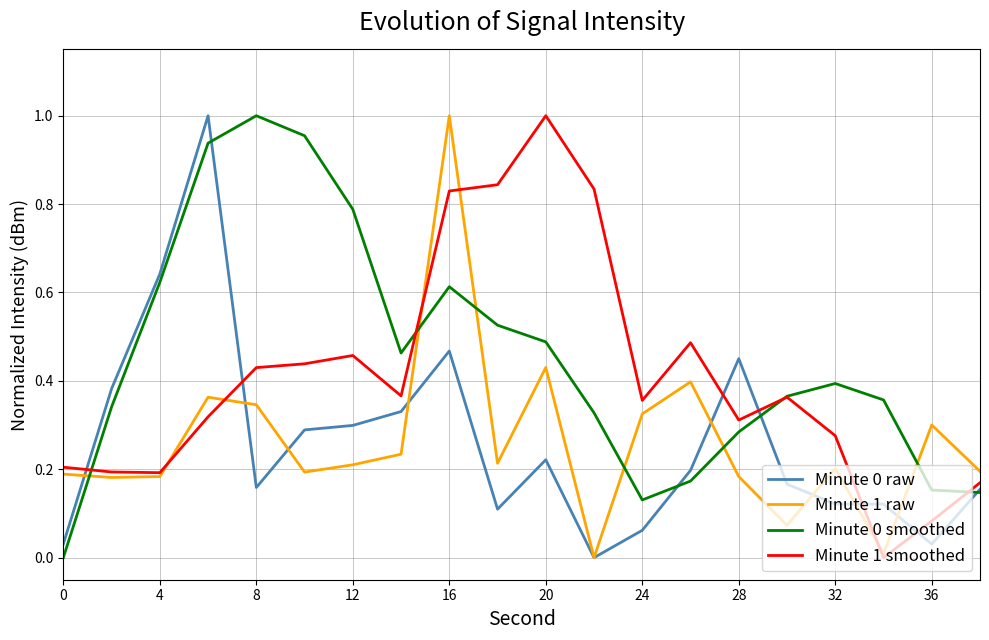

What is the difference between the maximum and minimum values in the Minute 1 smoothed series?

1.0